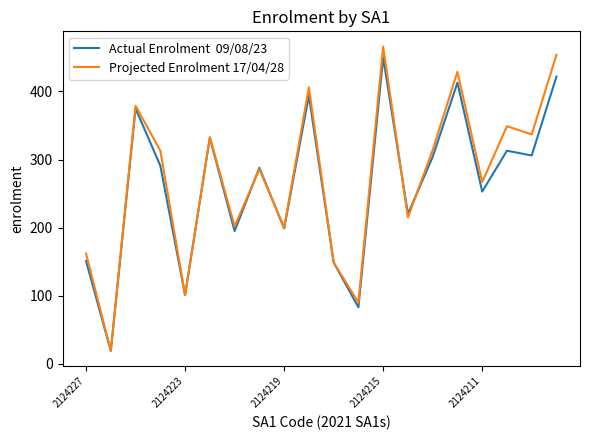

What is the minimum value shown in the chart?

19